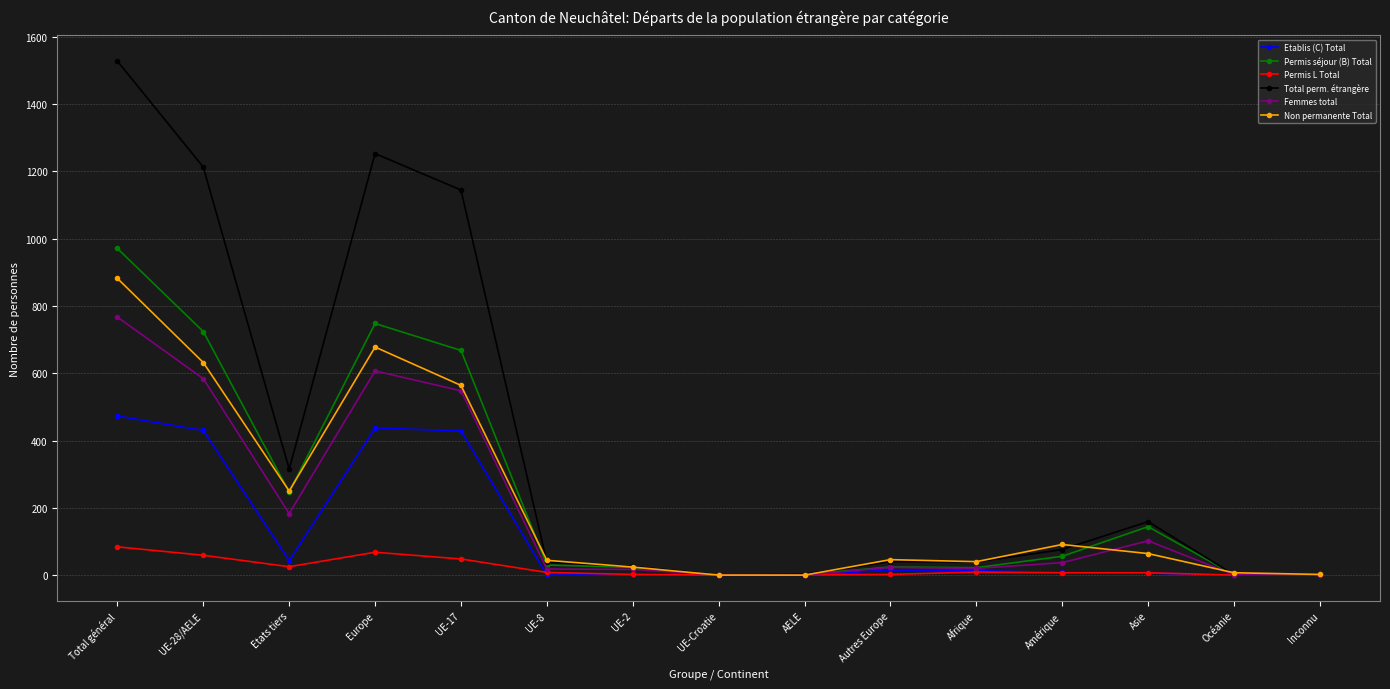

Rank the series by their maximum value, from lowest to highest.

Permis L Total, Etablis (C) Total, Femmes total, Non permanente Total, Permis séjour (B) Total, Total perm. étrangère